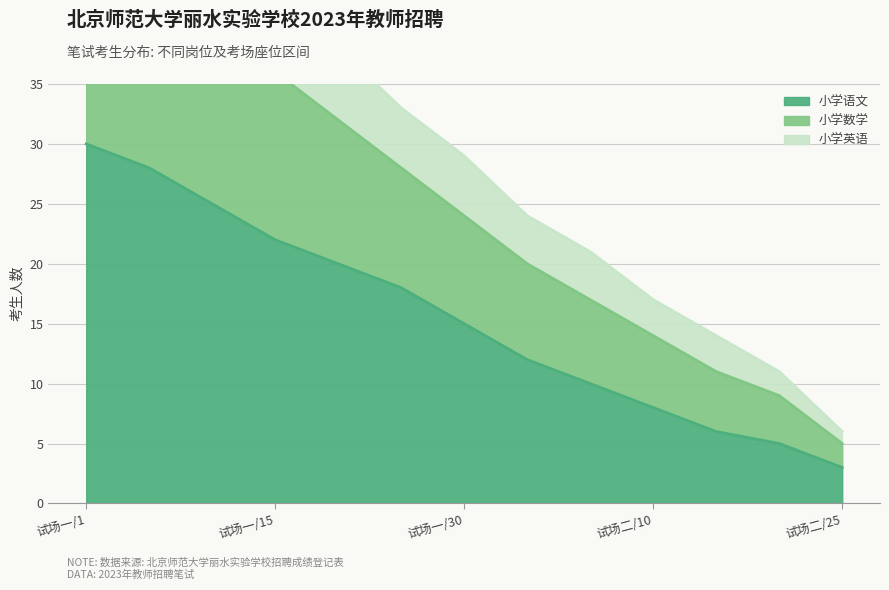

Is the value of 小学数学 at 试场一/15 greater than the value of 小学语文 at 试场二/10?

Yes